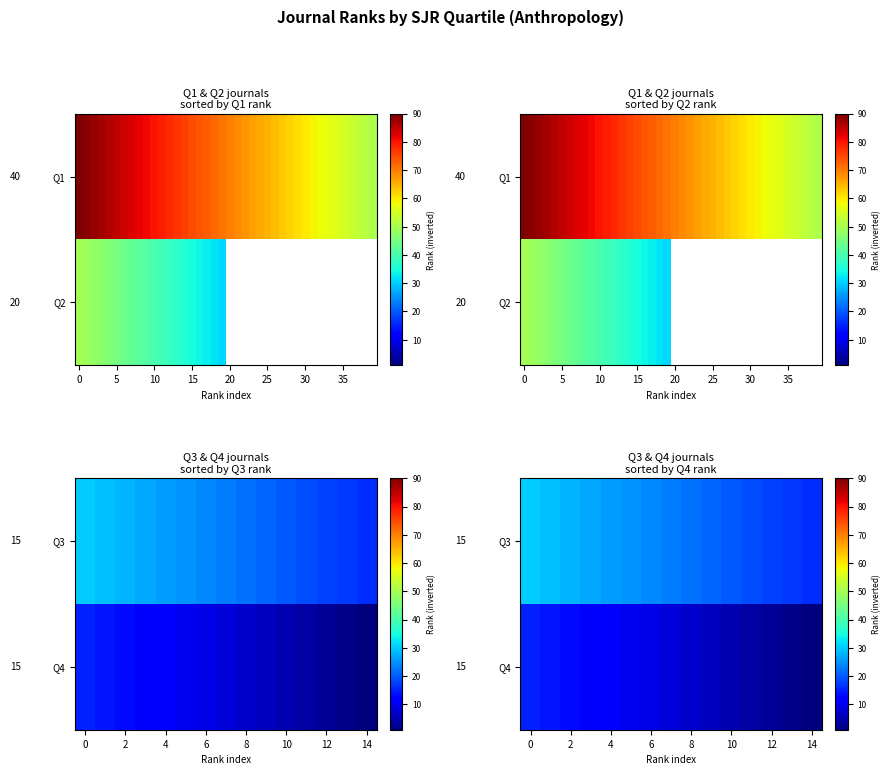

Which label corresponds to the smallest value in the chart?

14